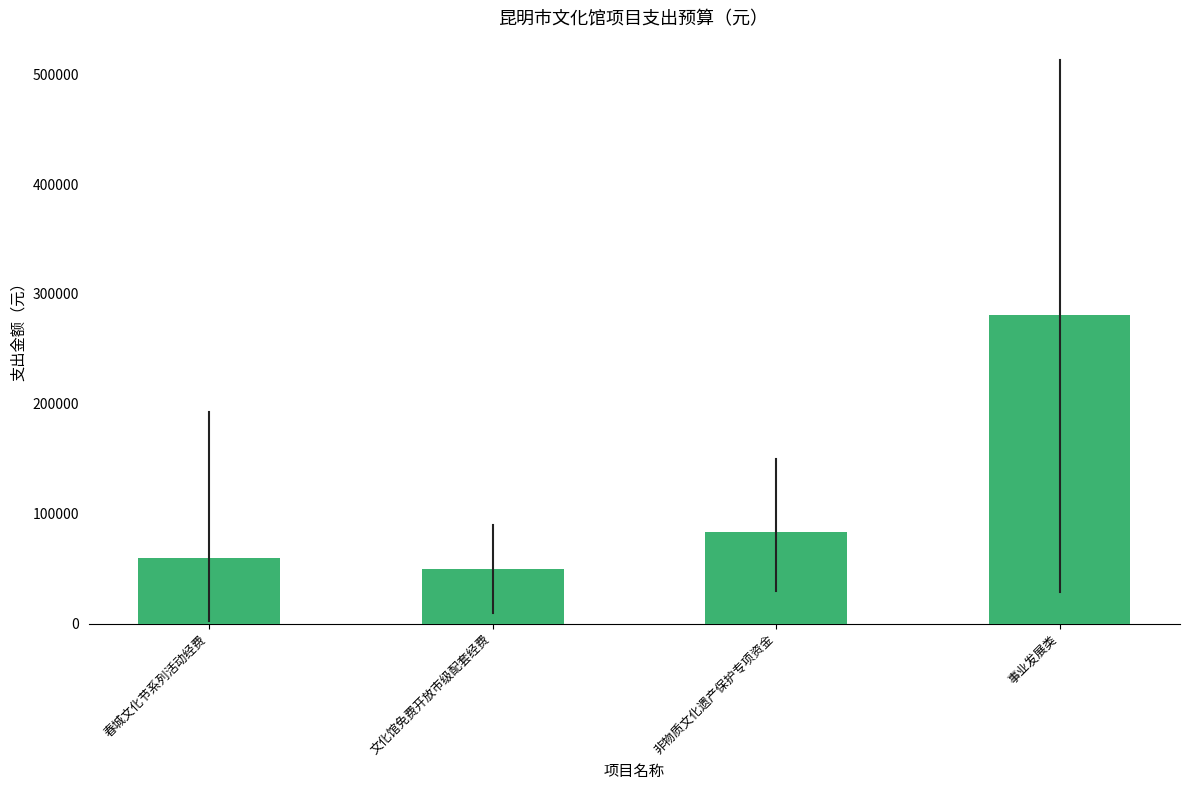

Reading left to right, extract all data points from this chart.

春城文化节系列活动经费=59374.1	文化馆免费开放市级配套经费=50000.0	非物质文化遗产保护专项资金=83333.3	事业发展类=280422.0